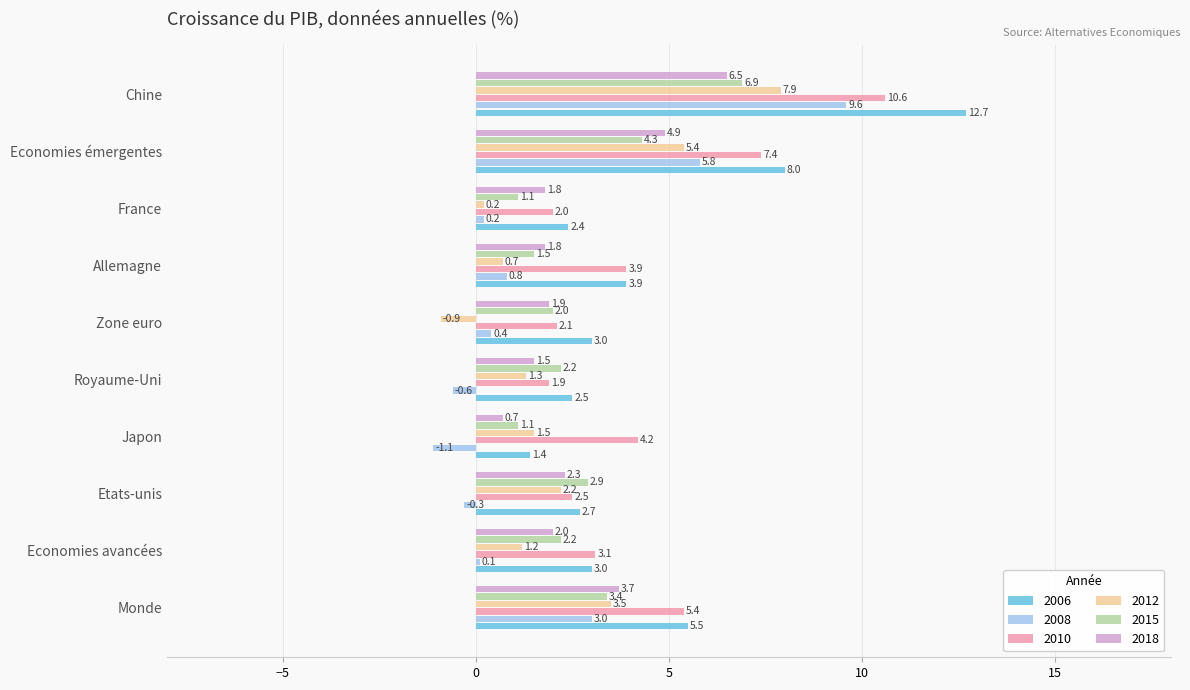

How many values in the 2015 series are below 2?

3